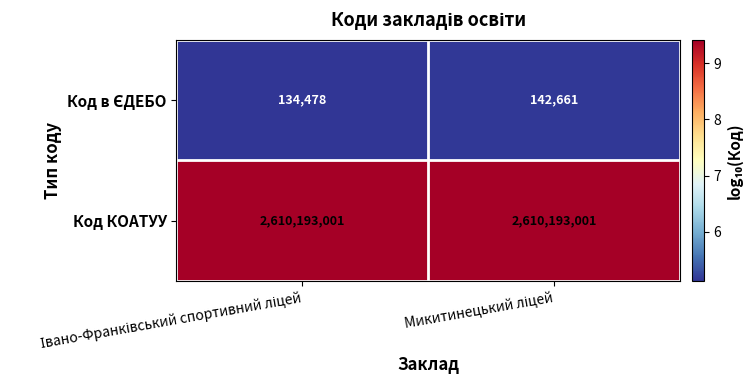

Which series has the largest total across all categories?

Код КОАТУУ